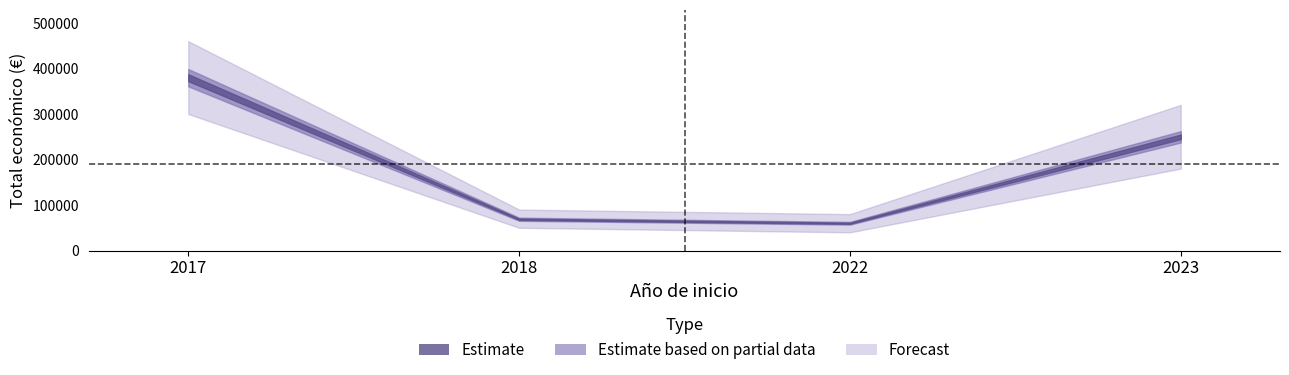

Rank the categories by value from highest to lowest.

2017, 2023, 2018, 2022